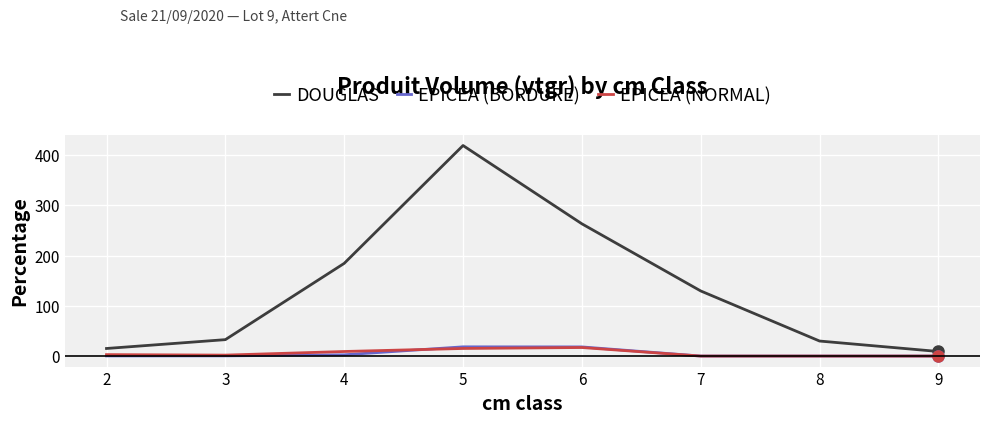

The value of EPICEA (BORDURE) at 6 is 18.2. True or false?

True